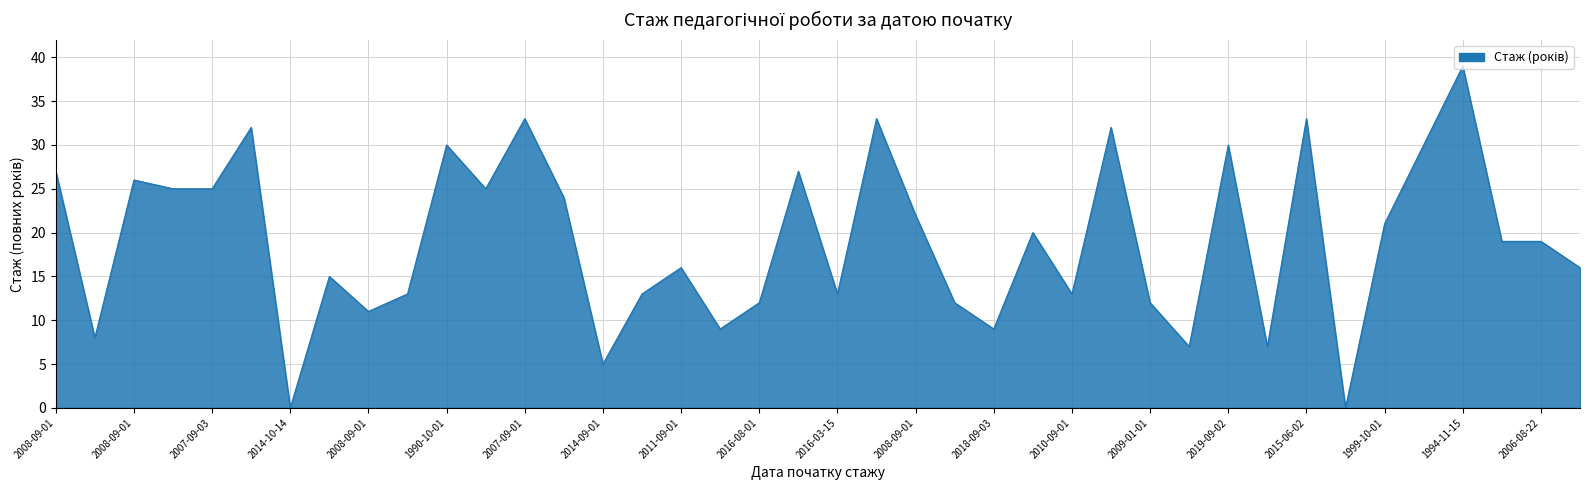

What is the greatest value displayed?

39